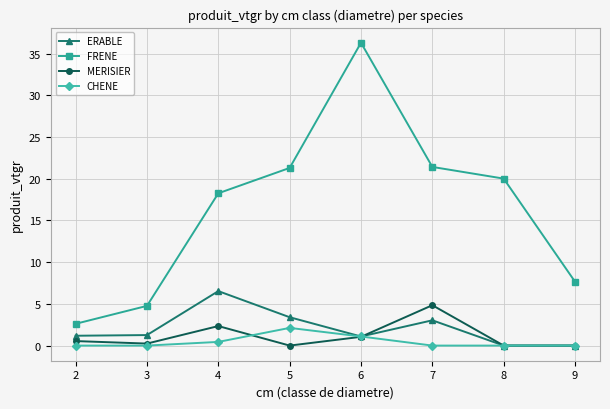

Which category has the highest value in the CHENE series?

5